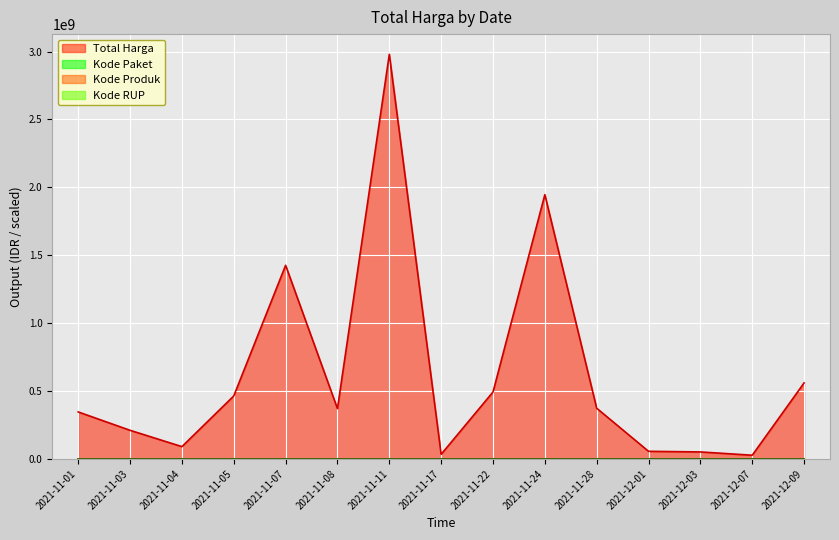

Between 2021-11-05 and 2021-11-28, which series saw the biggest shift?

Total Harga_line